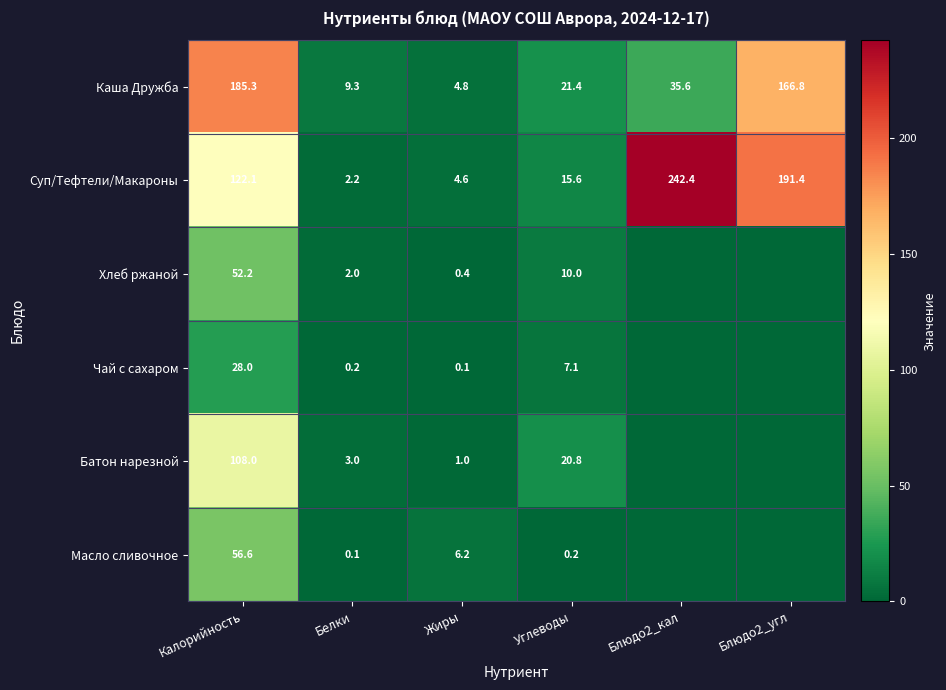

At how many categories does at least one series exceed 135?

3